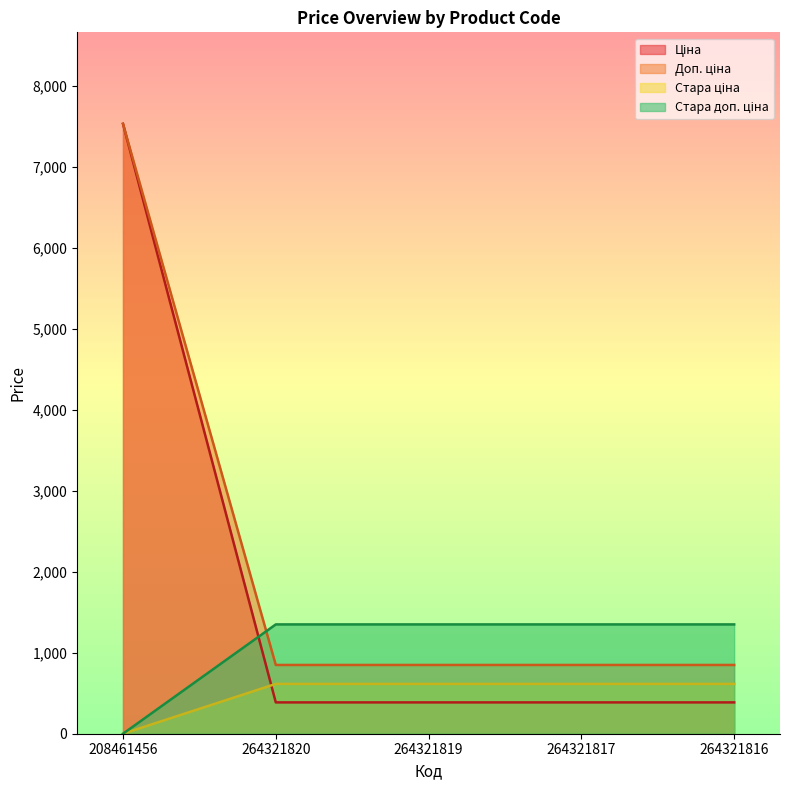

Does the chart display data point markers on the line(s)?

No